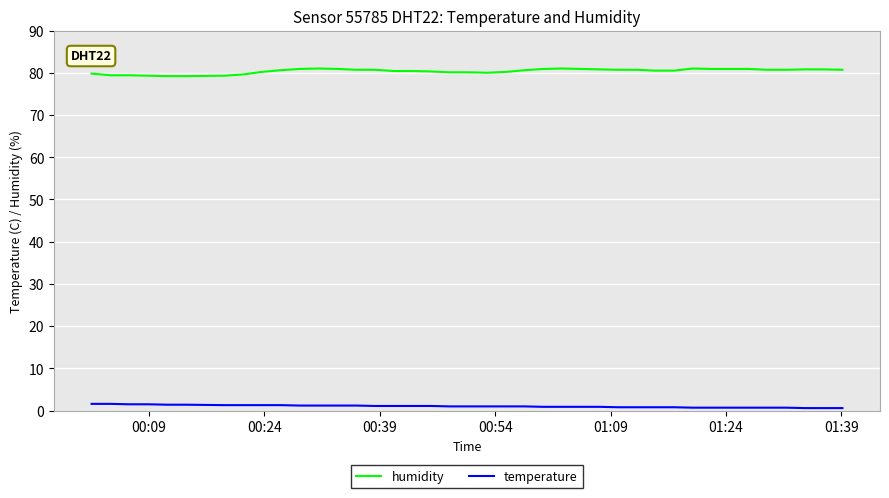

Which series has the largest total across all categories?

humidity